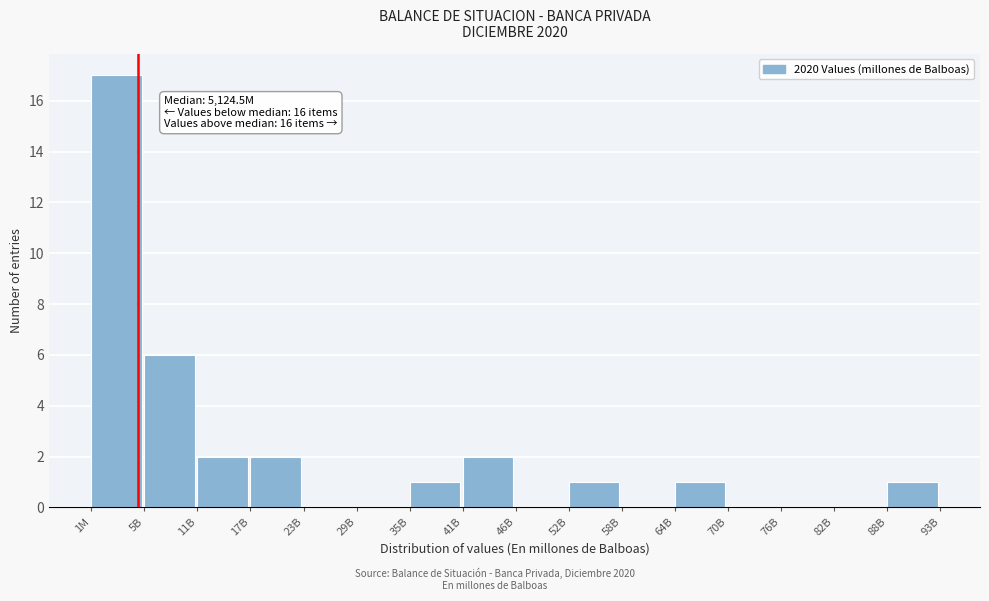

Reading left to right, extract all data points from this chart.

1M=17	5B=6	11B=2	17B=2	23B=0	29B=0	35B=1	41B=2	46B=0	52B=1	58B=0	64B=1	70B=0	76B=0	82B=0	88B=1